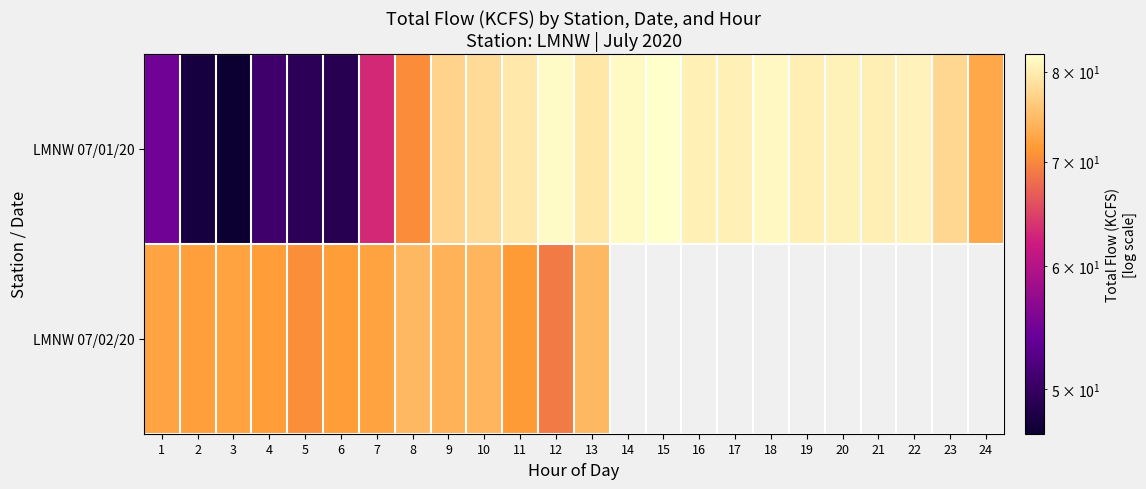

The value of LMNW 07/01/20 at 20 is 80.5. True or false?

True